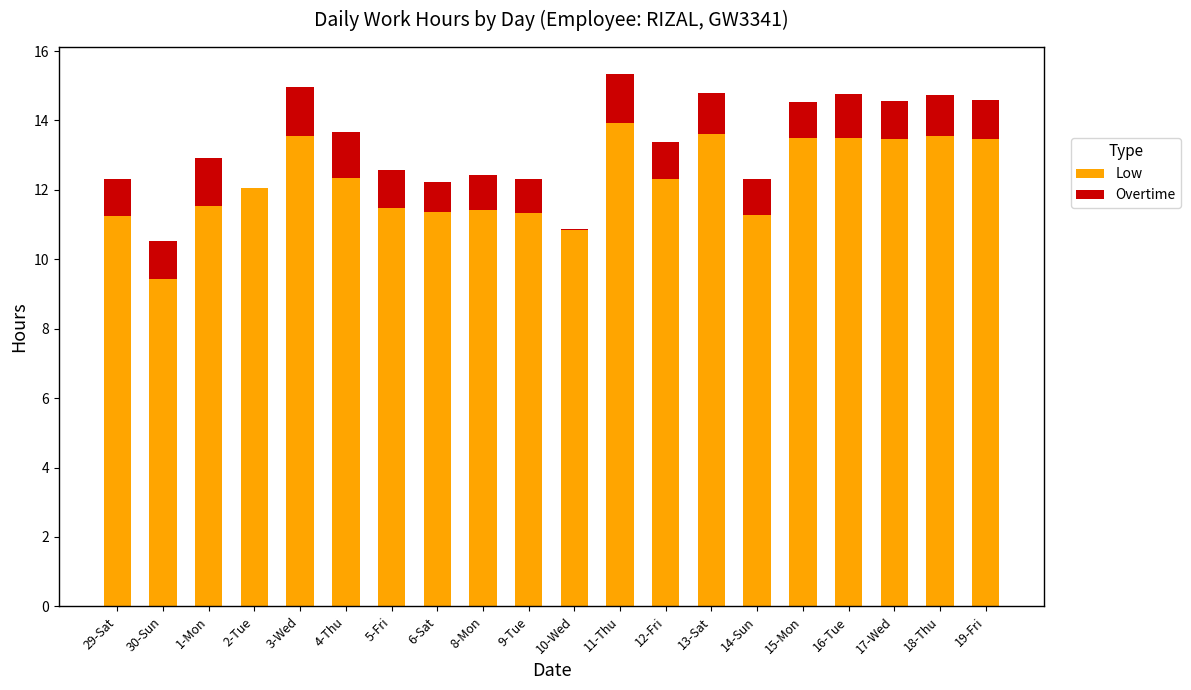

The value of Low at 4-Thu is 12.3. True or false?

True